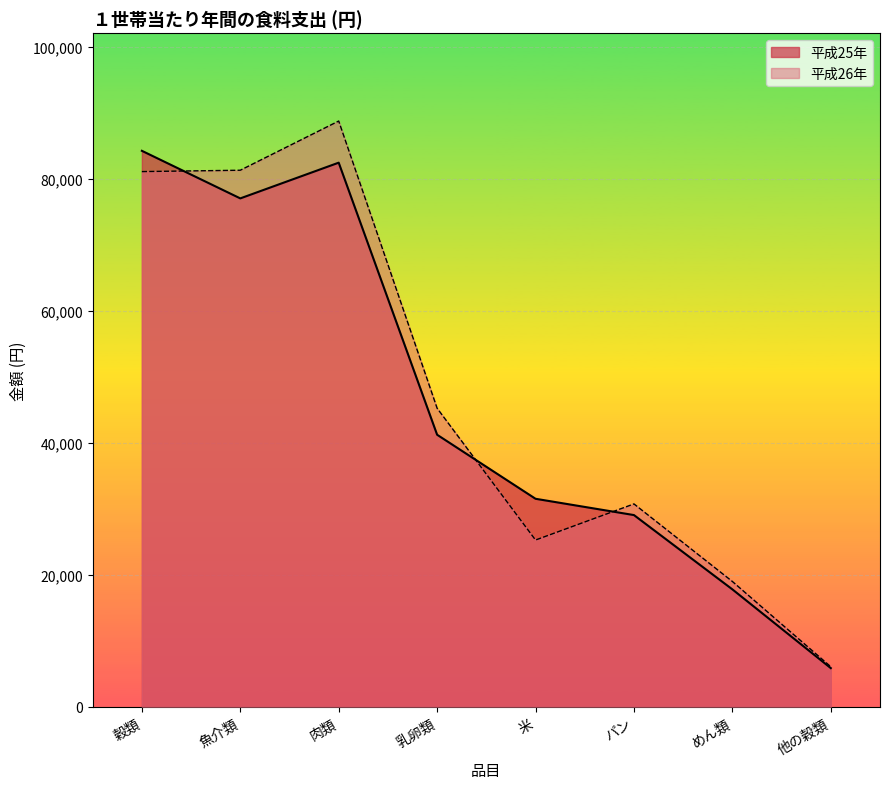

Which series has the largest total across all categories?

平成26年